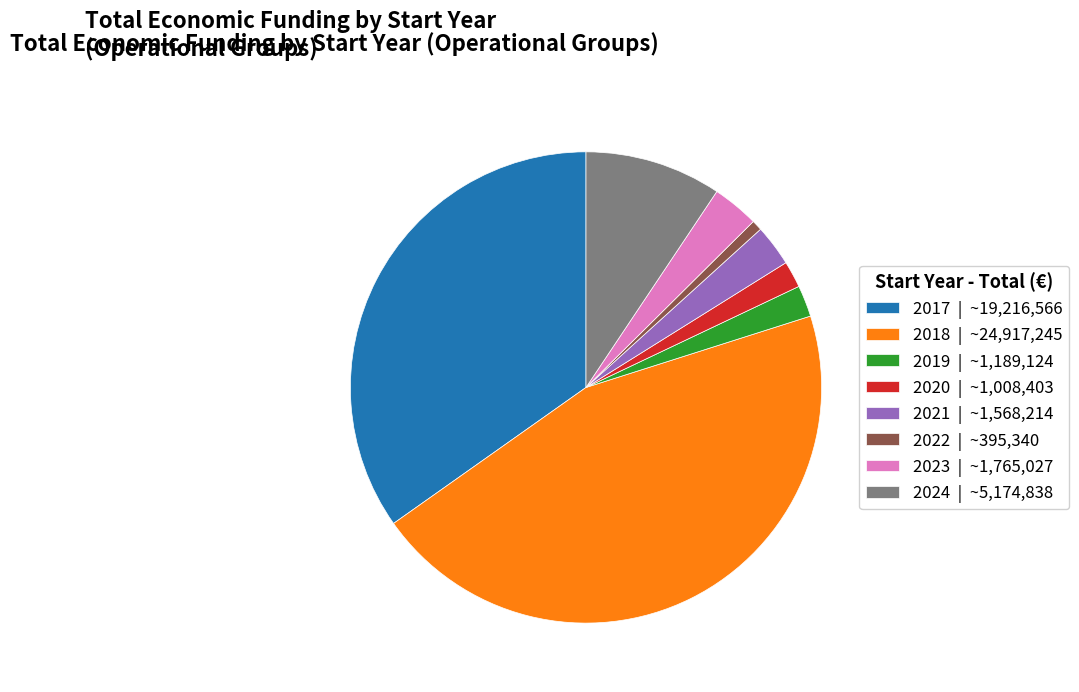

Do 2024 | ~5,174,838 and 2017 | ~19,216,566 together represent more than half of the pie?

No